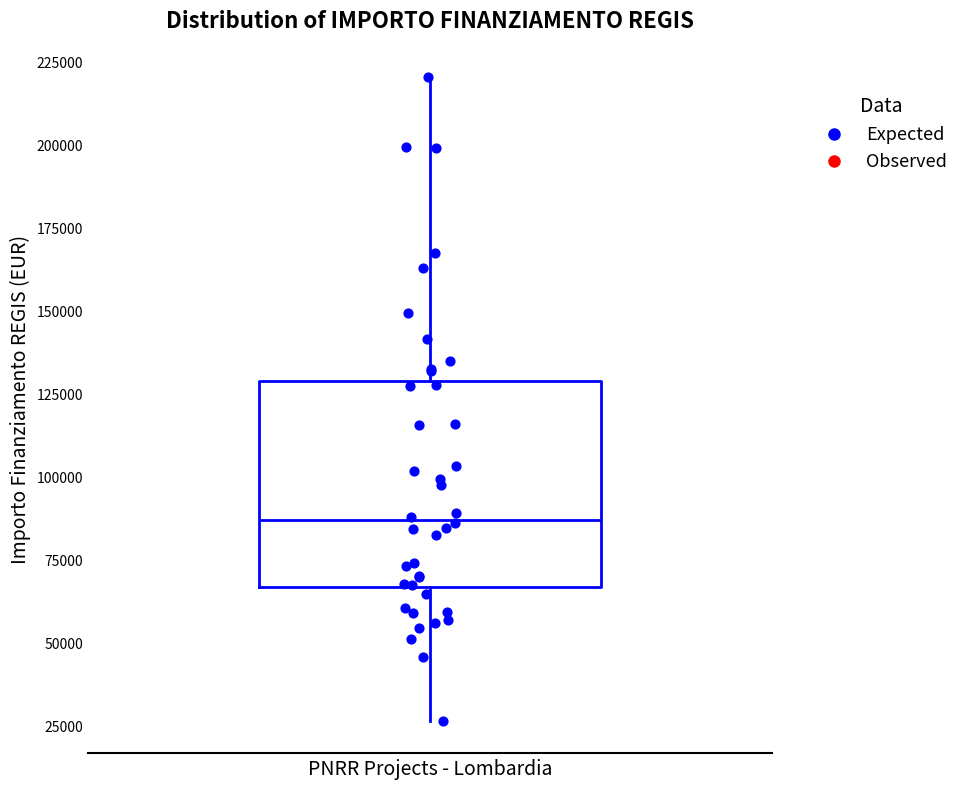

Transcribe this box plot: give where the median line is, the range the box spans, and where the two whiskers end, as read against the y-axis. The values are not printed on the chart, so give them approximately, as read against the axis.

median 85000, box 65000 to 130000, whiskers 25000 to 220000